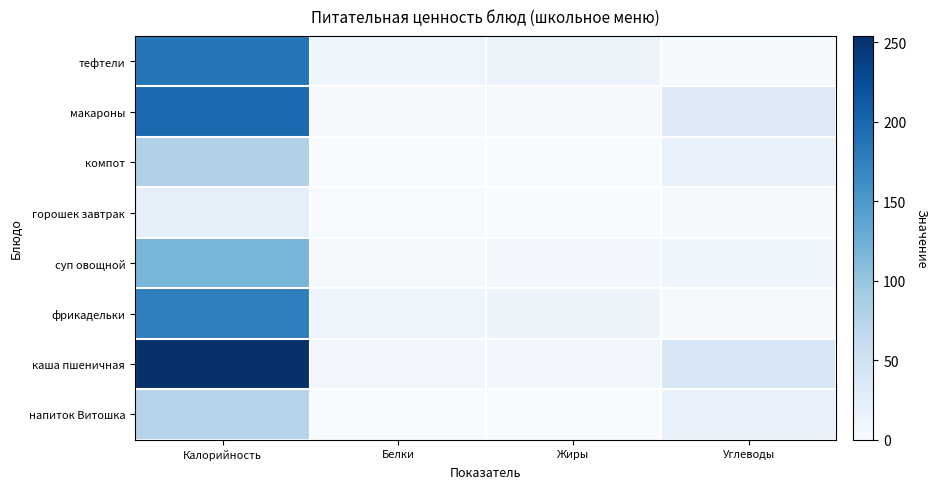

Reading right to left, transcribe all the data shown in this chart.

тефтели: Углеводы=3.4	Жиры=14.3	Белки=10.6	Калорийность=185.0
макароны: Углеводы=32.8	Жиры=4.9	Белки=5.4	Калорийность=196.8
компот: Углеводы=19.8	Жиры=0.0	Белки=0.5	Калорийность=81.0
горошек завтрак: Углеводы=3.5	Жиры=0.1	Белки=1.7	Калорийность=22.1
суп овощной: Углеводы=10.4	Жиры=7.3	Белки=2.7	Калорийность=118.1
фрикадельки: Углеводы=2.3	Жиры=13.1	Белки=12.3	Калорийность=176.3
каша пшеничная: Углеводы=40.1	Жиры=6.8	Белки=8.1	Калорийность=254.0
напиток Витошка: Углеводы=19.0	Жиры=0.0	Белки=0.0	Калорийность=76.0